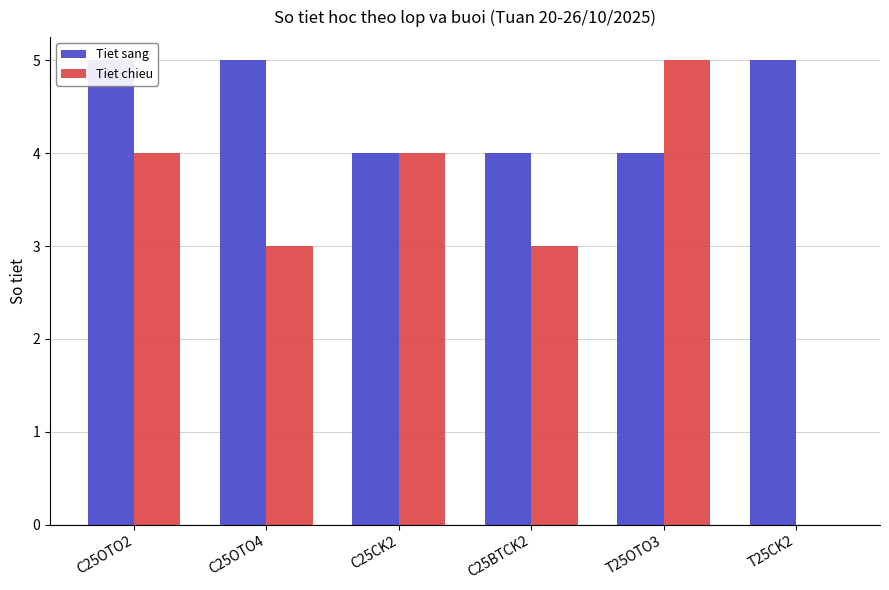

How many values in the Tiet chieu series are below 4?

3